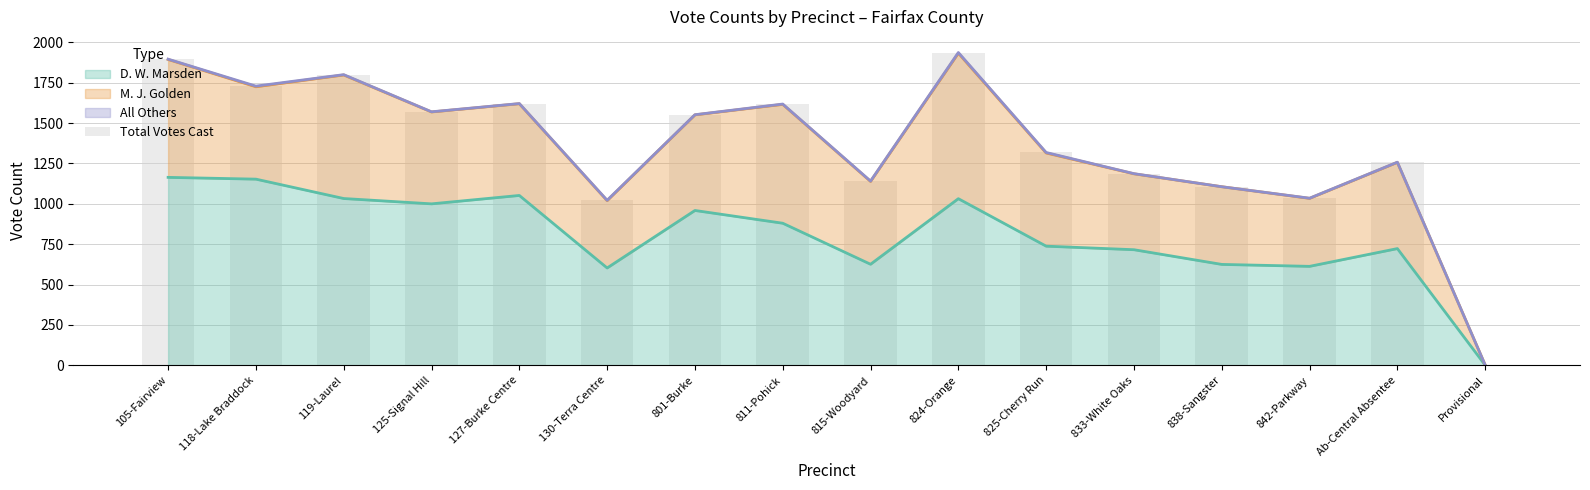

How many bars are there in total?

16